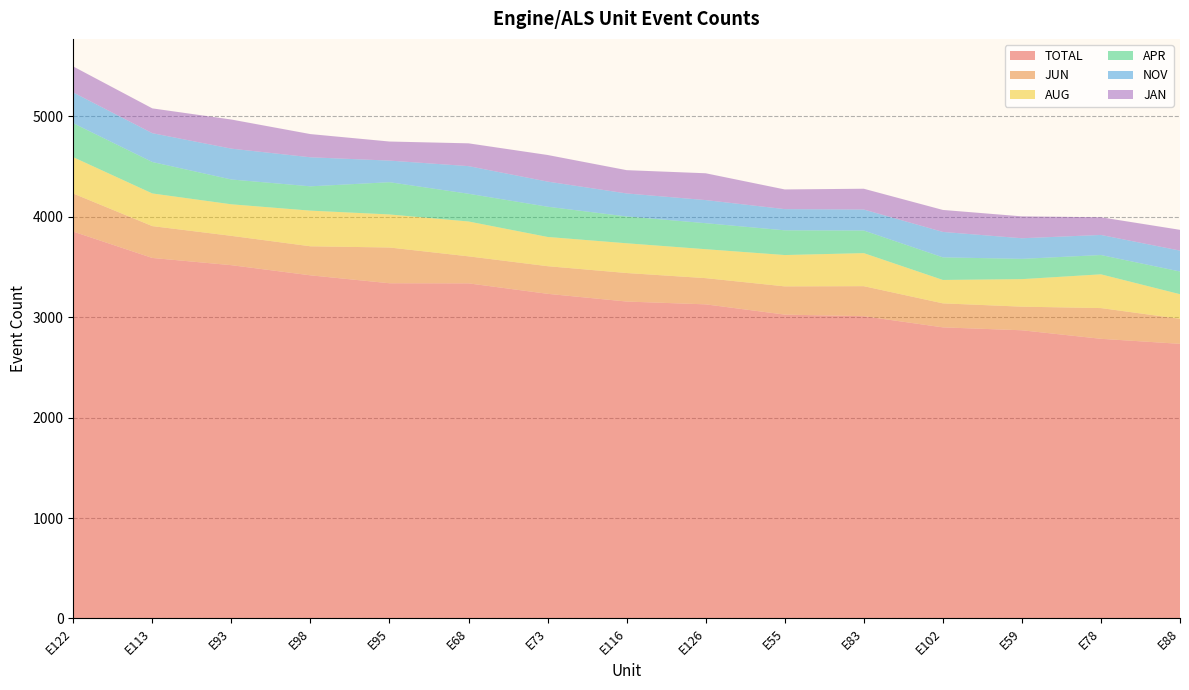

Reading right to left, transcribe all the data shown in this chart.

TOTAL: E88=2734	E78=2784	E59=2869	E102=2898	E83=3009	E55=3025	E126=3127	E116=3155	E73=3232	E68=3336	E95=3337	E98=3416	E93=3517	E113=3589	E122=3851
JUN: E88=249	E78=306	E59=235	E102=239	E83=299	E55=281	E126=261	E116=284	E73=275	E68=269	E95=356	E98=289	E93=292	E113=317	E122=379
AUG: E88=245	E78=336	E59=274	E102=233	E83=329	E55=312	E126=288	E116=296	E73=291	E68=347	E95=329	E98=355	E93=314	E113=325	E122=362
APR: E88=226	E78=192	E59=202	E102=225	E83=225	E55=246	E126=259	E116=267	E73=301	E68=276	E95=321	E98=242	E93=247	E113=313	E122=338
NOV: E88=208	E78=200	E59=205	E102=253	E83=209	E55=211	E126=230	E116=229	E73=250	E68=275	E95=215	E98=289	E93=307	E113=287	E122=306
JAN: E88=207	E78=176	E59=218	E102=219	E83=207	E55=196	E126=267	E116=232	E73=265	E68=227	E95=190	E98=231	E93=290	E113=247	E122=259